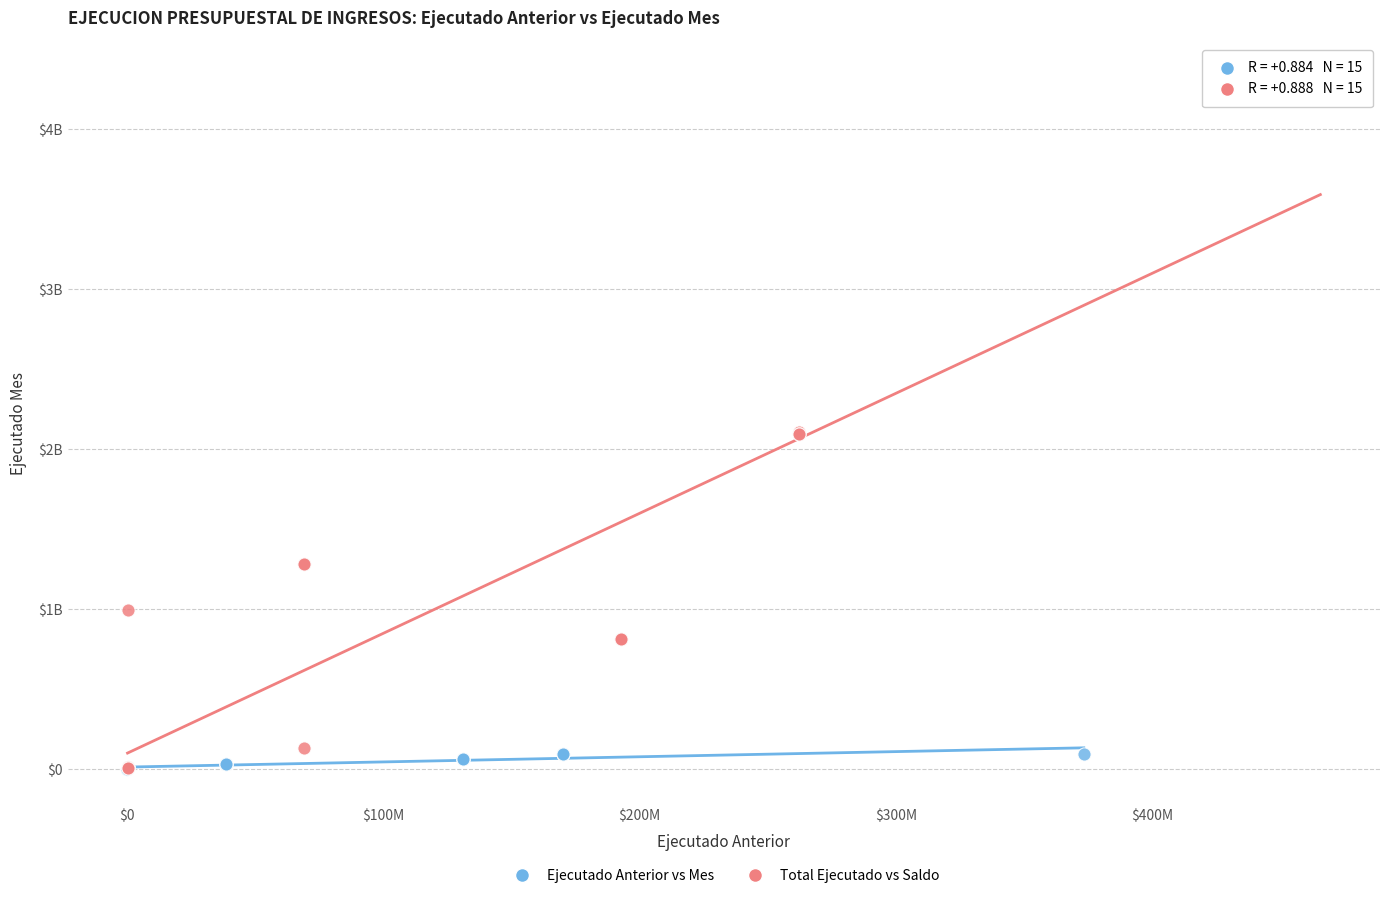

What are all the series names shown in the legend?

Ejecutado Anterior vs Mes, Total Ejecutado vs Saldo